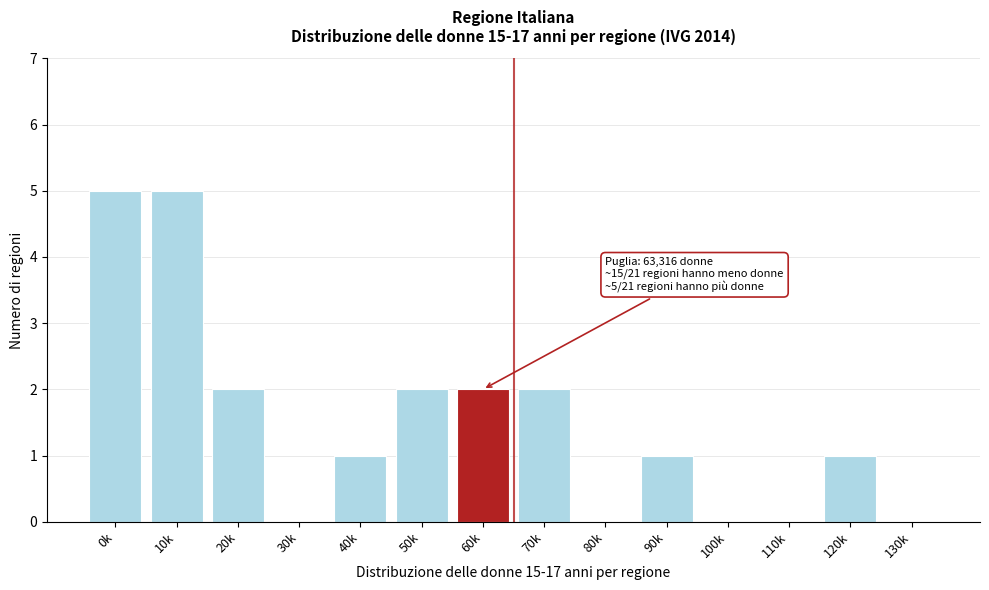

Reading left to right, extract all data points from this chart.

0k=5	10k=5	20k=2	30k=0	40k=1	50k=2	60k=2	70k=2	80k=0	90k=1	100k=0	110k=0	120k=1	130k=0